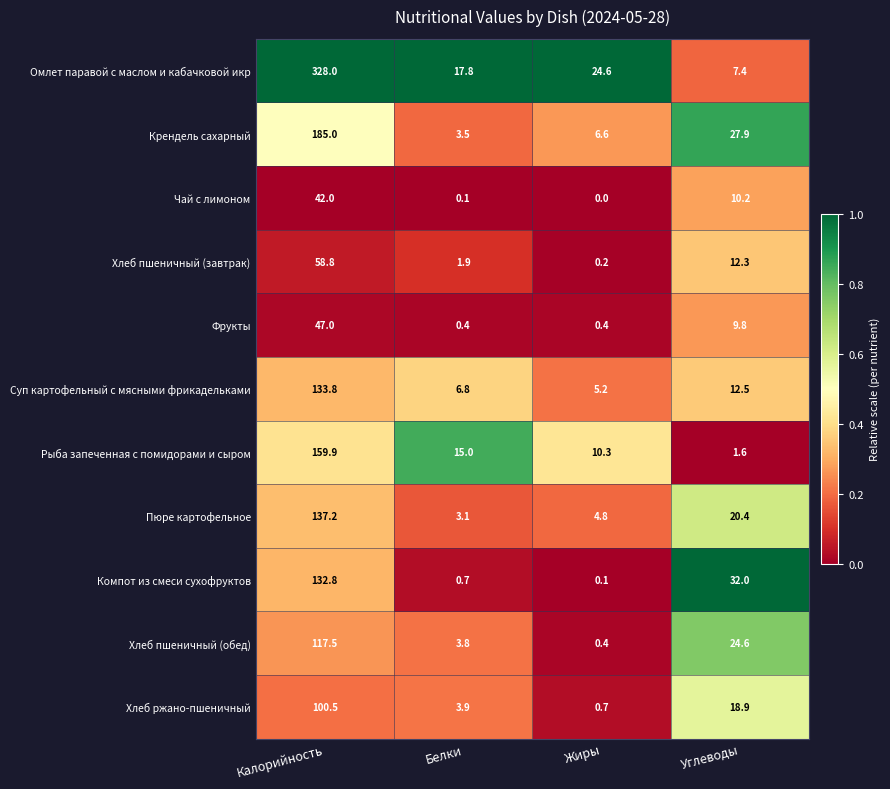

Which series changed the most between Калорийность and Белки?

Омлет паравой с маслом и кабачковой икр